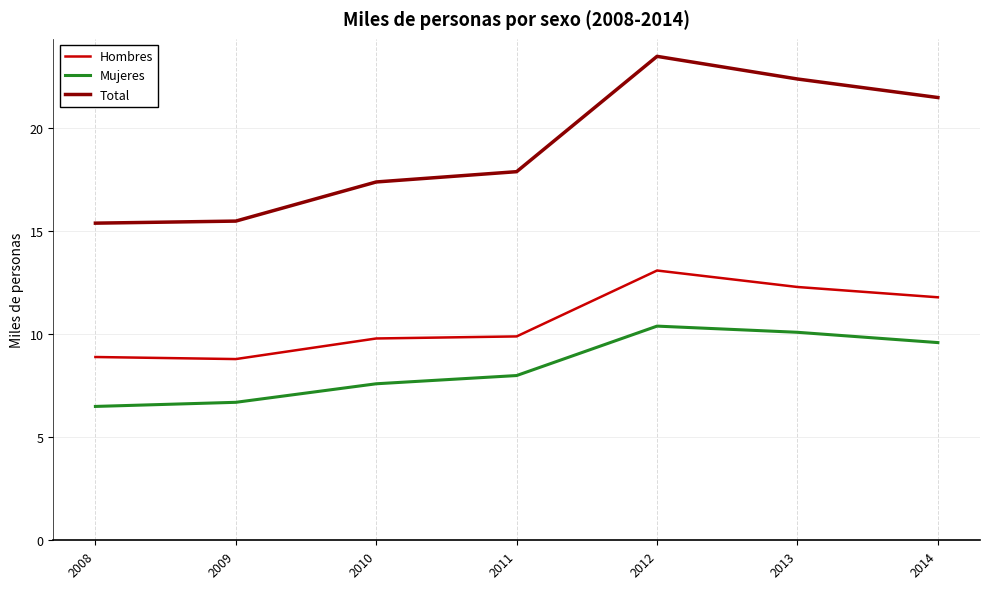

Which series has the largest total across all categories?

Total